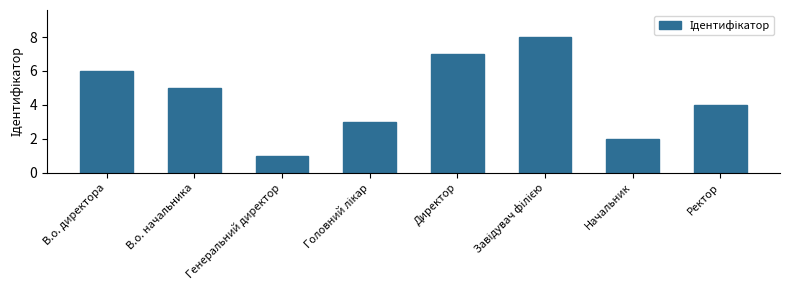

What is the sum of all values?

36